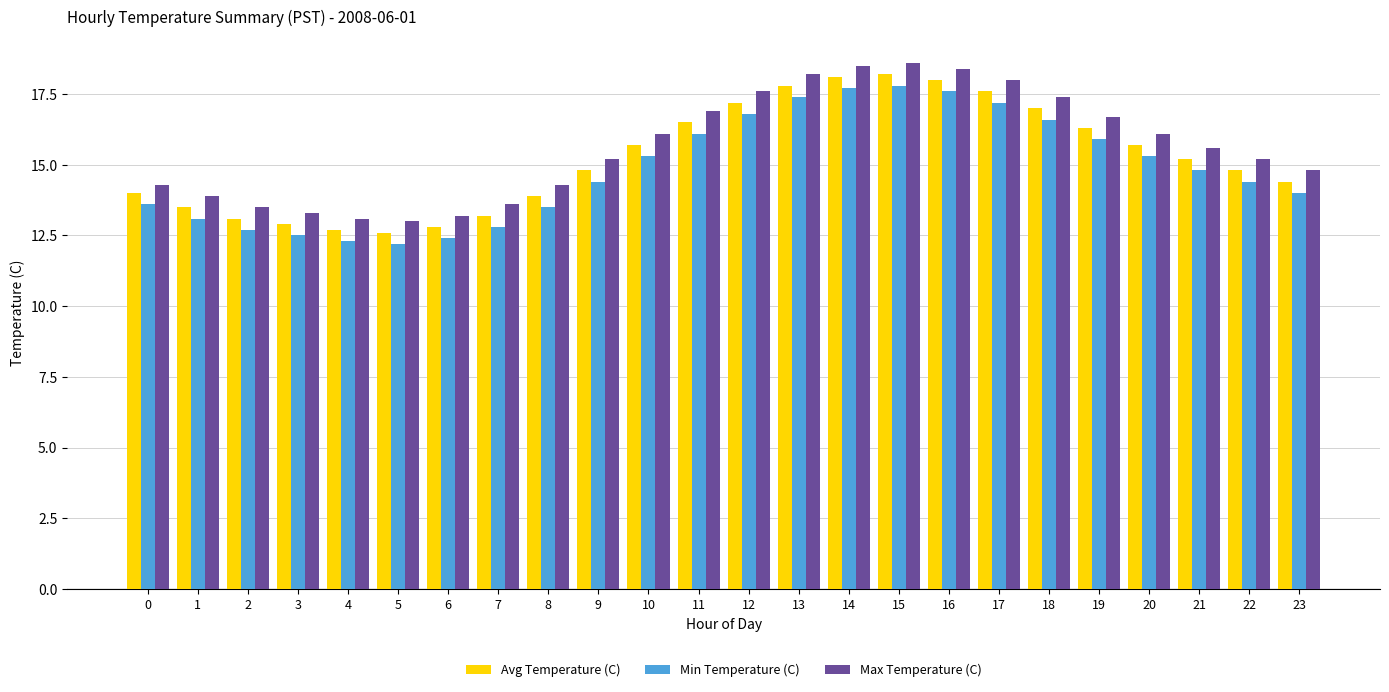

What is the spread (max minus min) of values at 17?

0.8